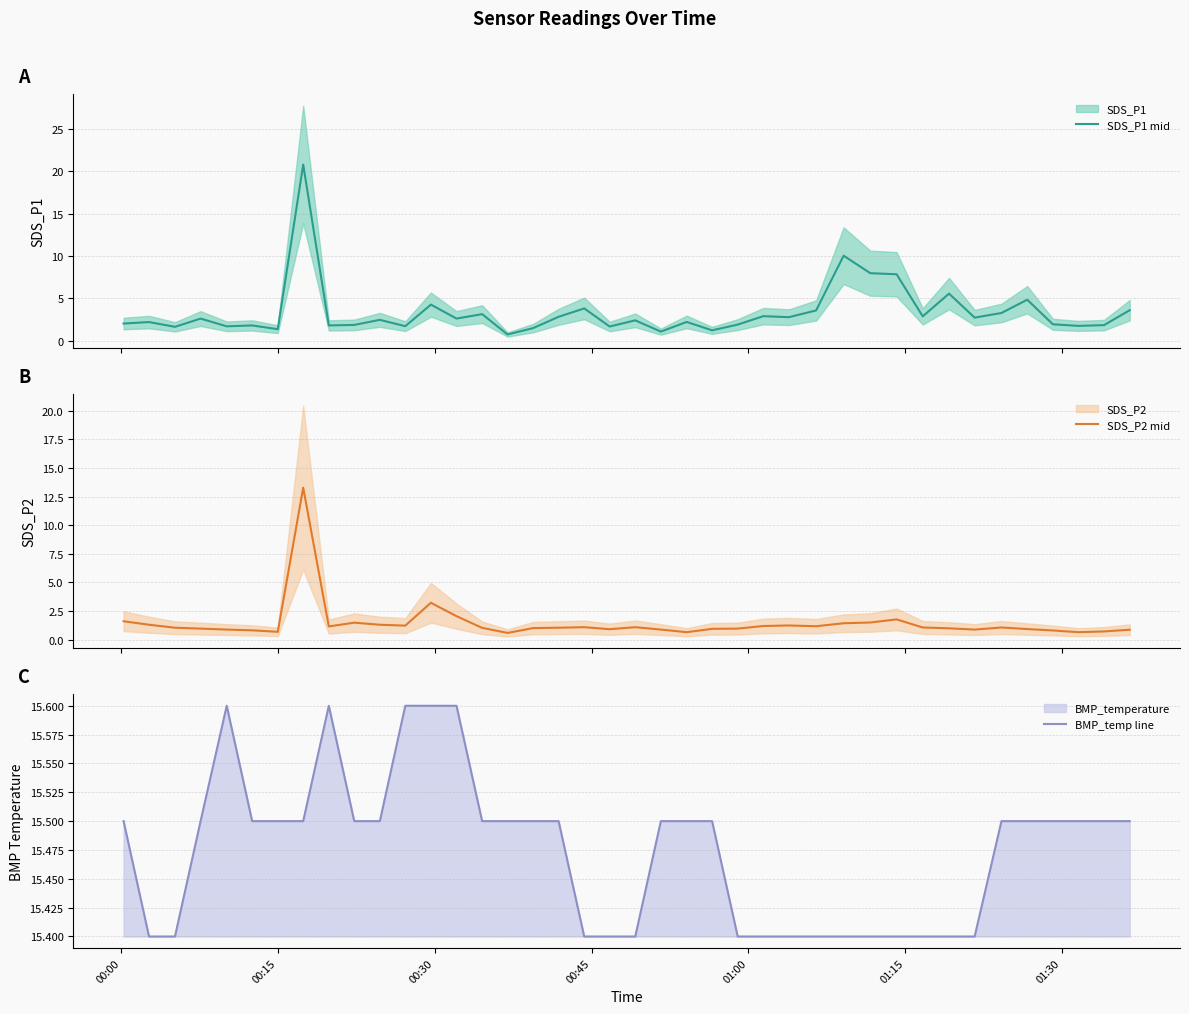

What is the average value of the SDS_P1 mid series?

3.4